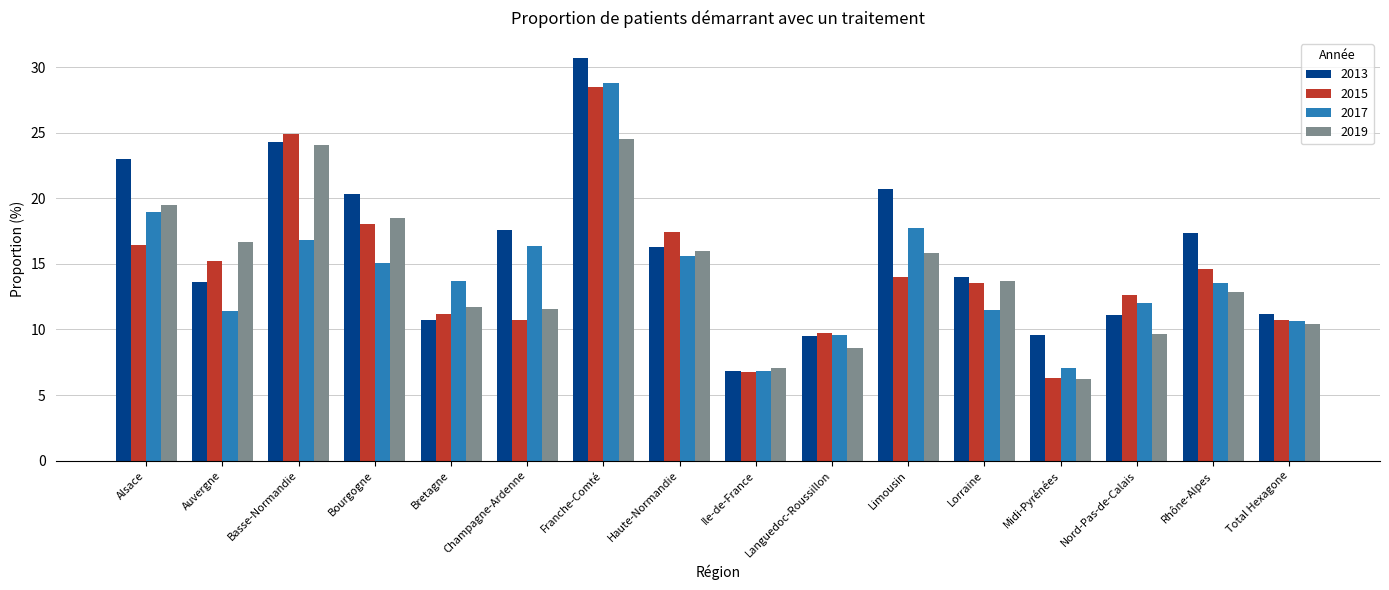

Is the value of 2017 at Auvergne greater than the value of 2019 at Bourgogne?

No